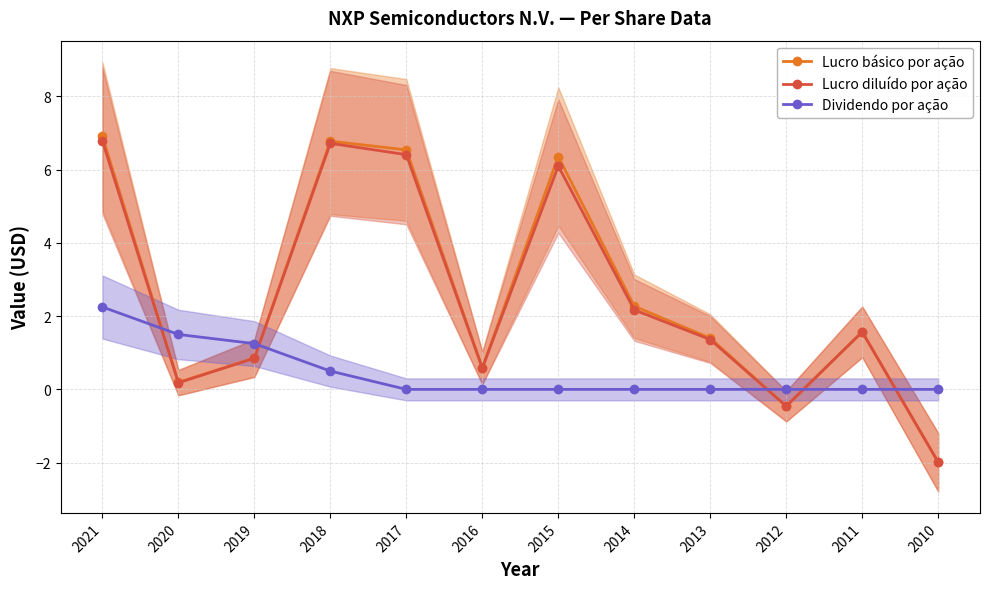

What is the value of the Dividendo por ação point at the 1st from the left?

2.2